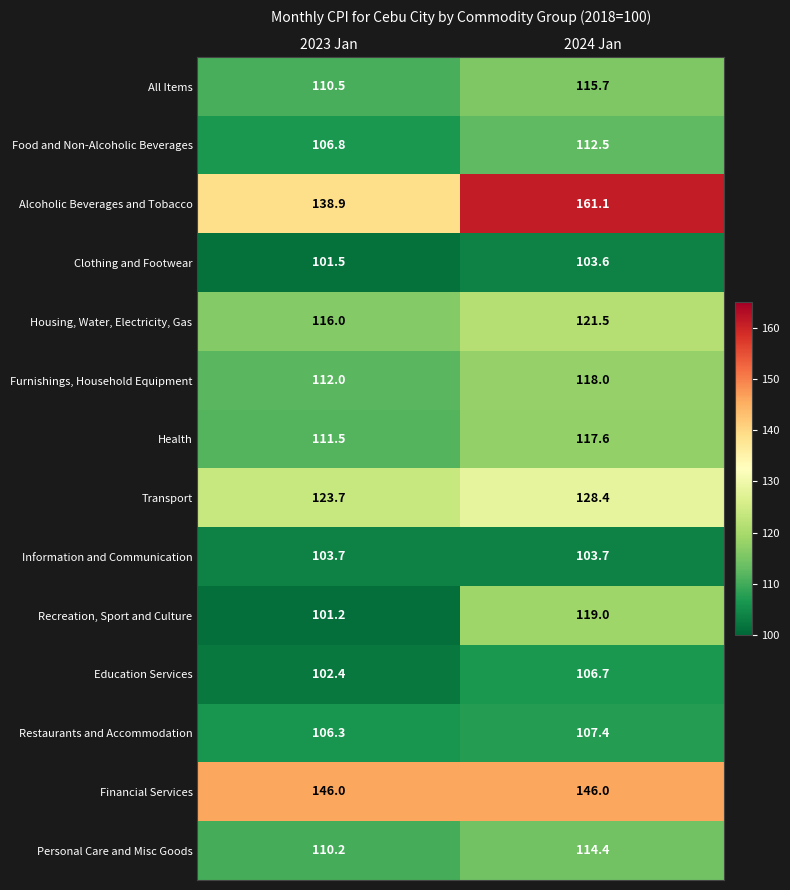

What is the total value across all series at 2024 Jan?

1675.6